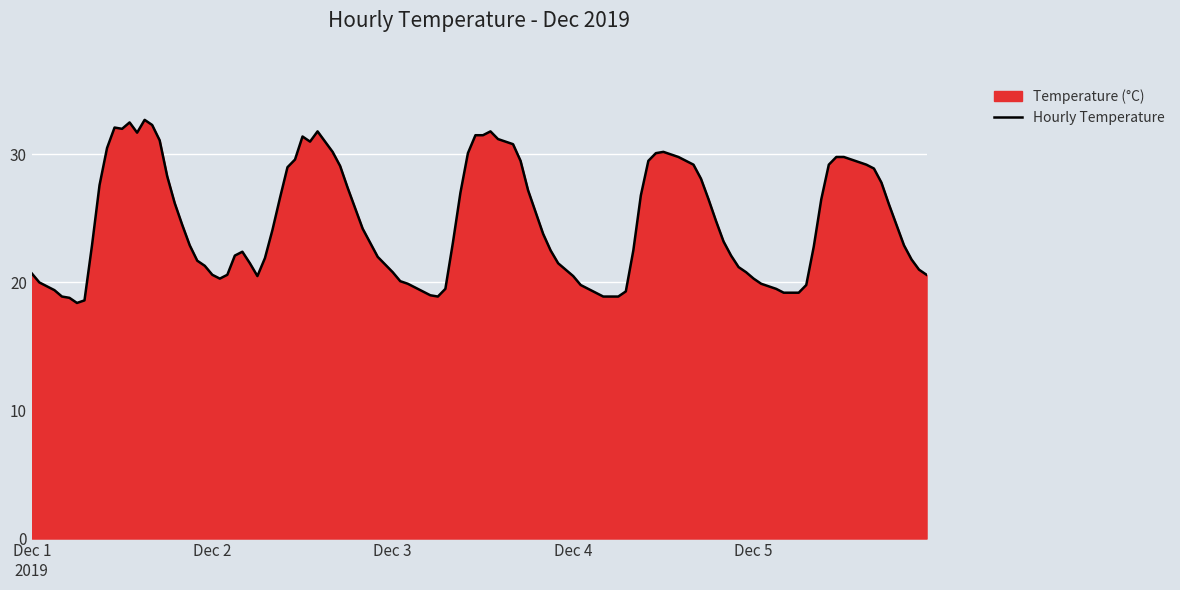

True or false: Daily Max Temp has more than 2 points higher than both neighbors.

False